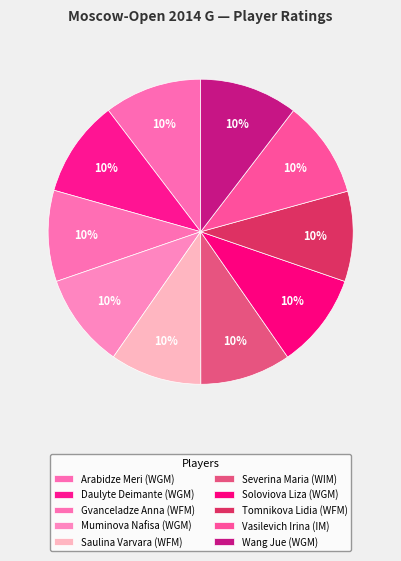

What percentage do Muminova Nafisa (WGM) and Daulyte Deimante (WGM) together represent?

20.3%